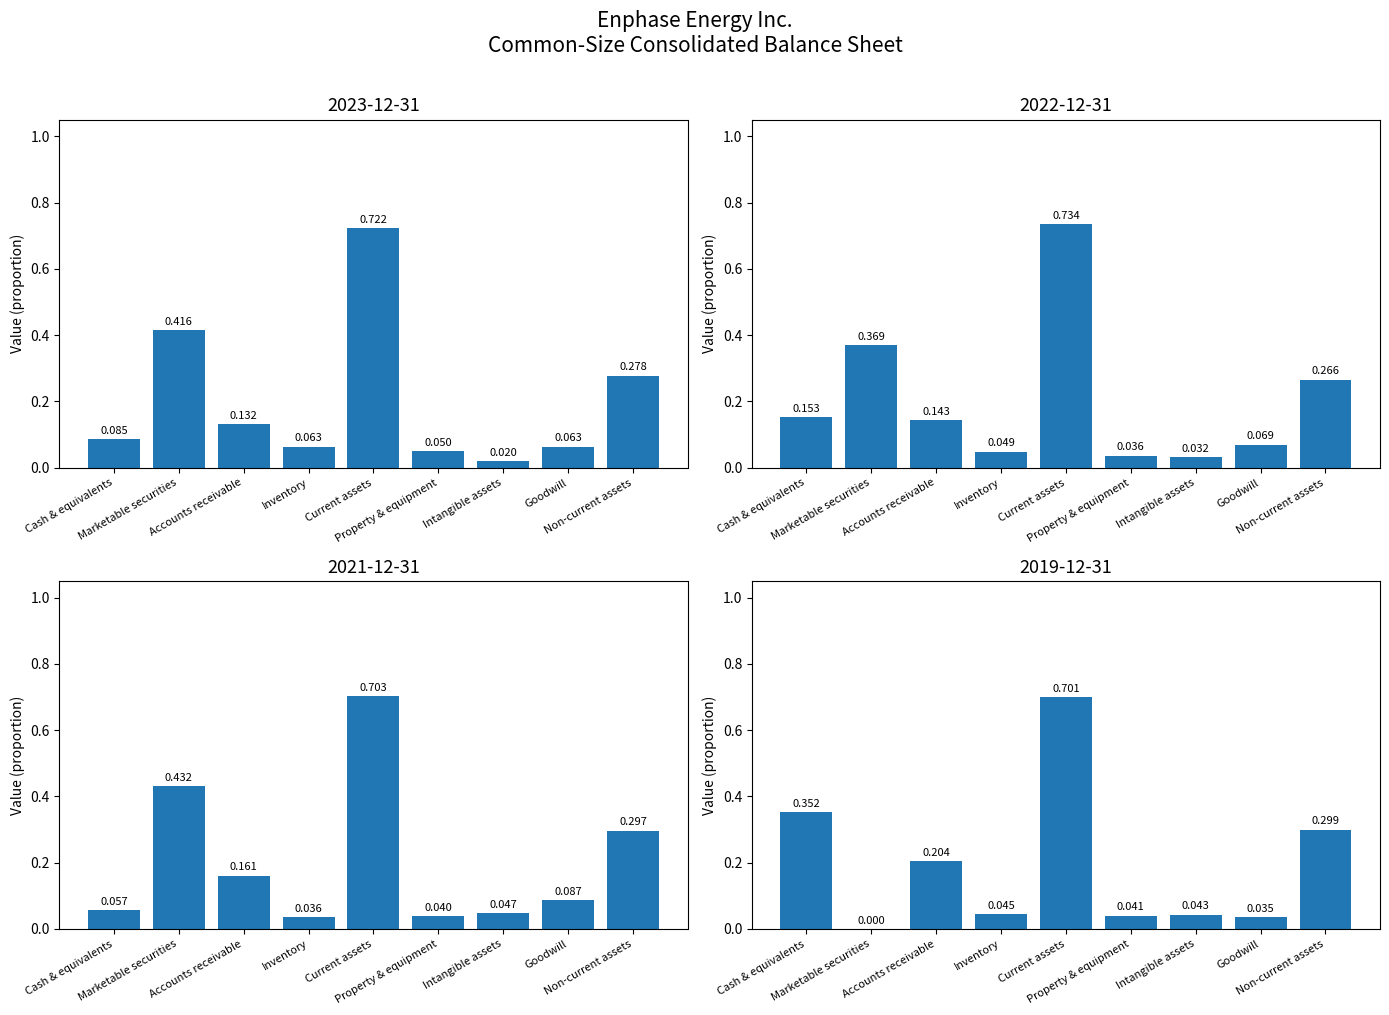

Which series has the largest total across all categories?

2021-12-31